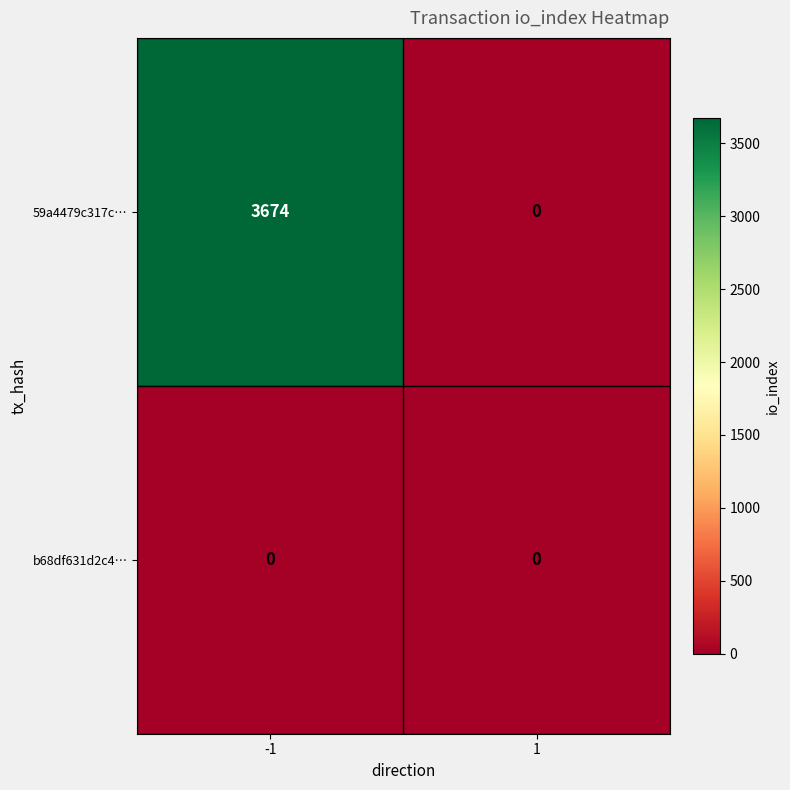

What is the total value across all series at -1?

3674